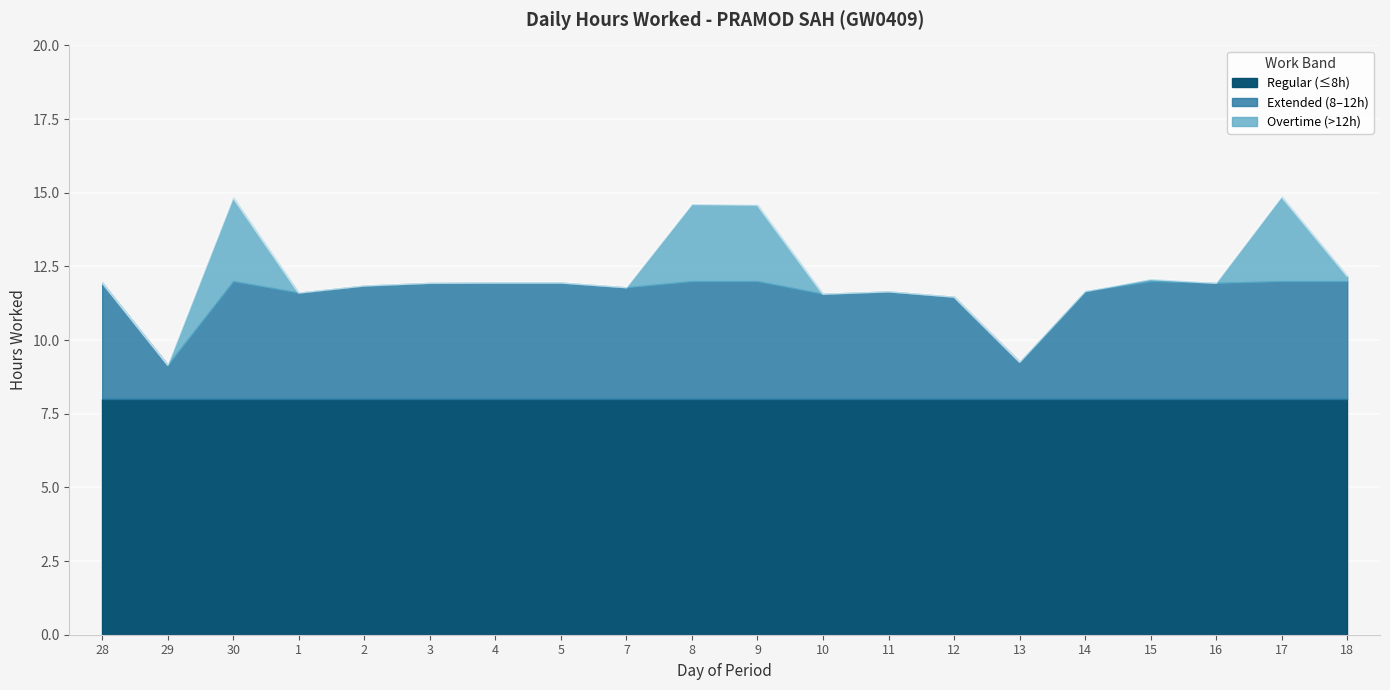

Rank the categories by value from lowest to highest.

29, 13, 12, 10, 1, 11, 14, 7, 2, 3, 16, 28, 4, 5, 15, 18, 9, 8, 30, 17